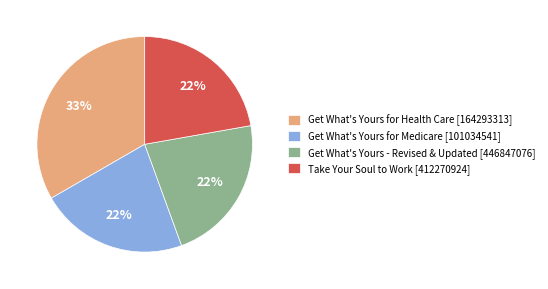

How many segments does this pie chart have?

4